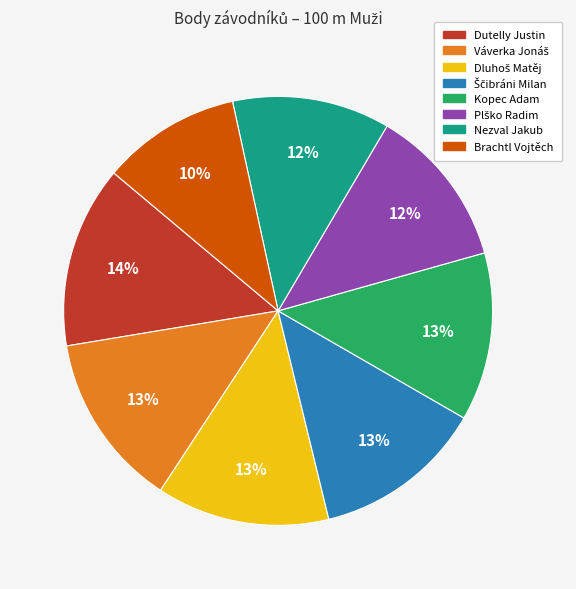

How many segments does this pie chart have?

8